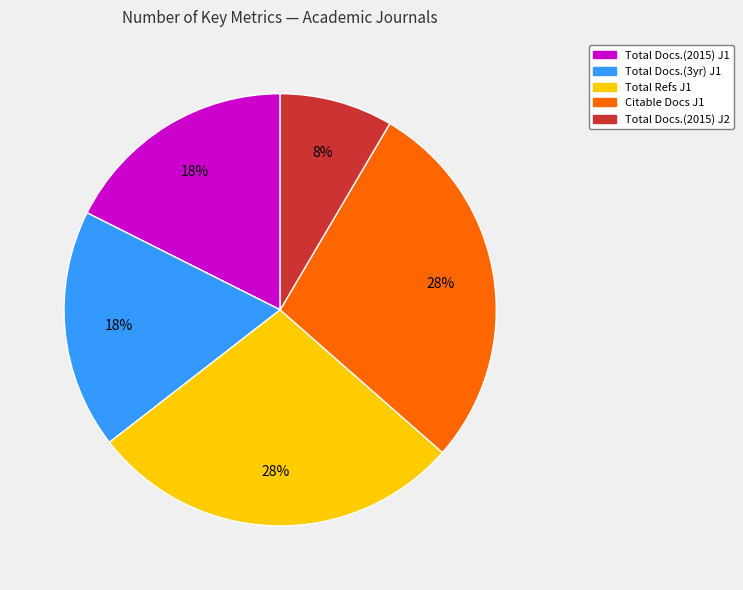

Is there a majority slice in this chart?

No